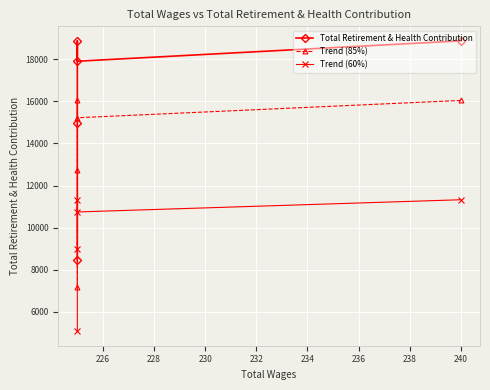

Between 232 and 226, which is larger?

226